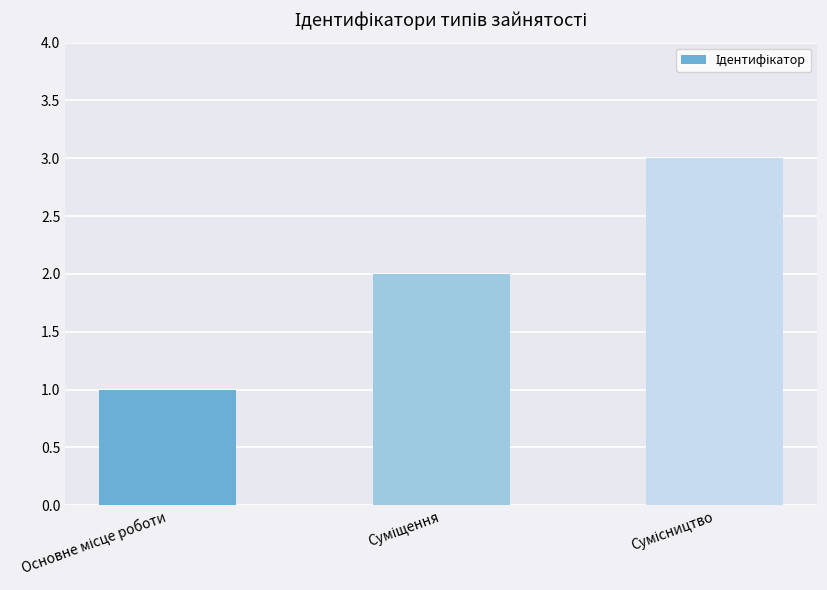

What is the greatest value displayed?

3